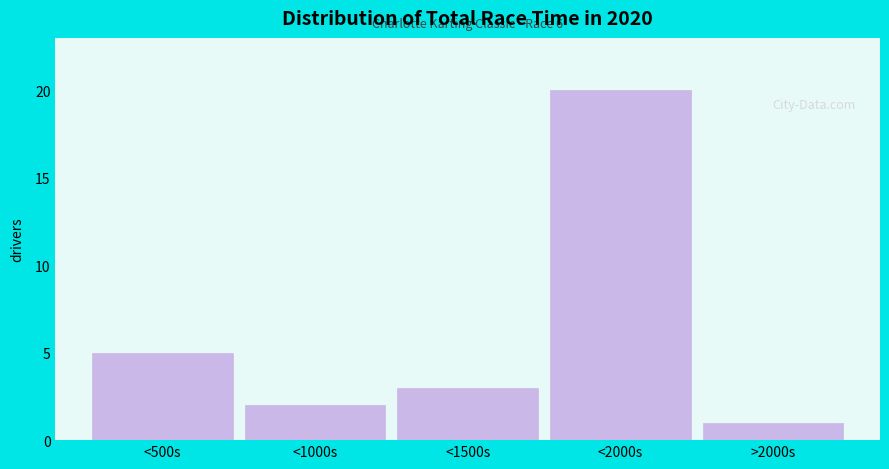

Reading right to left, list all the values displayed in this chart.

1	20	3	2	5